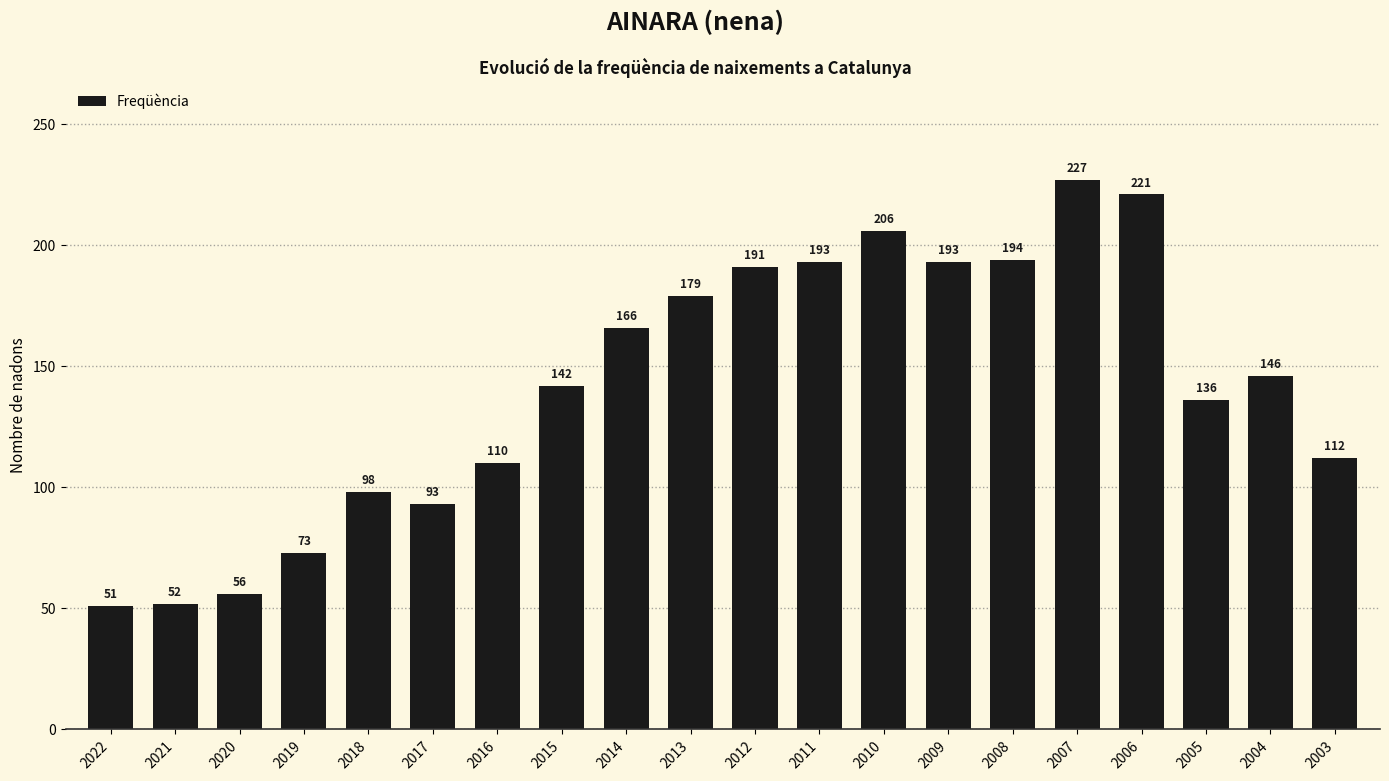

Are the bars horizontal?

No